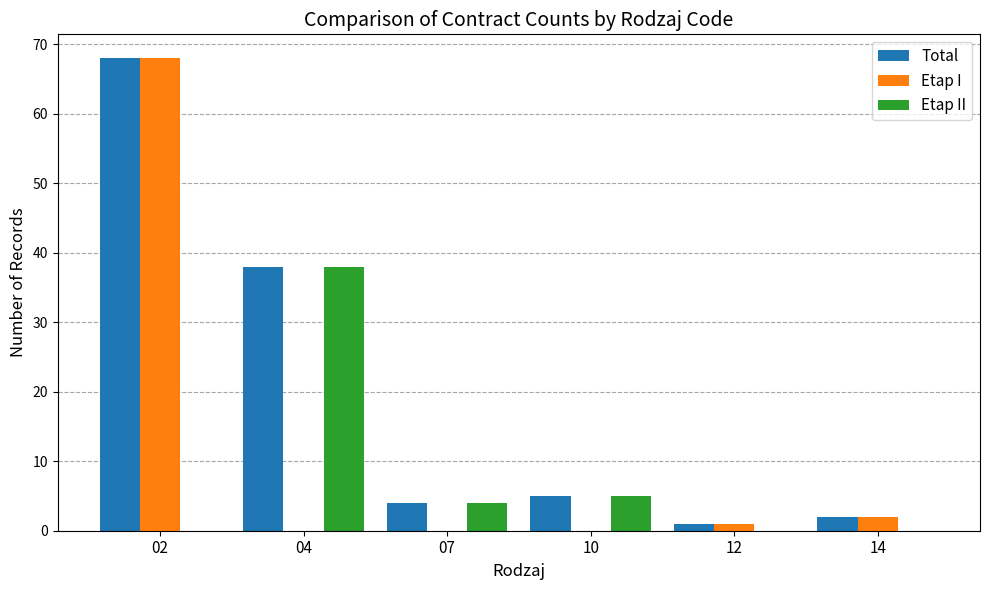

What is the difference between the Etap I values at 12 and 10?

1